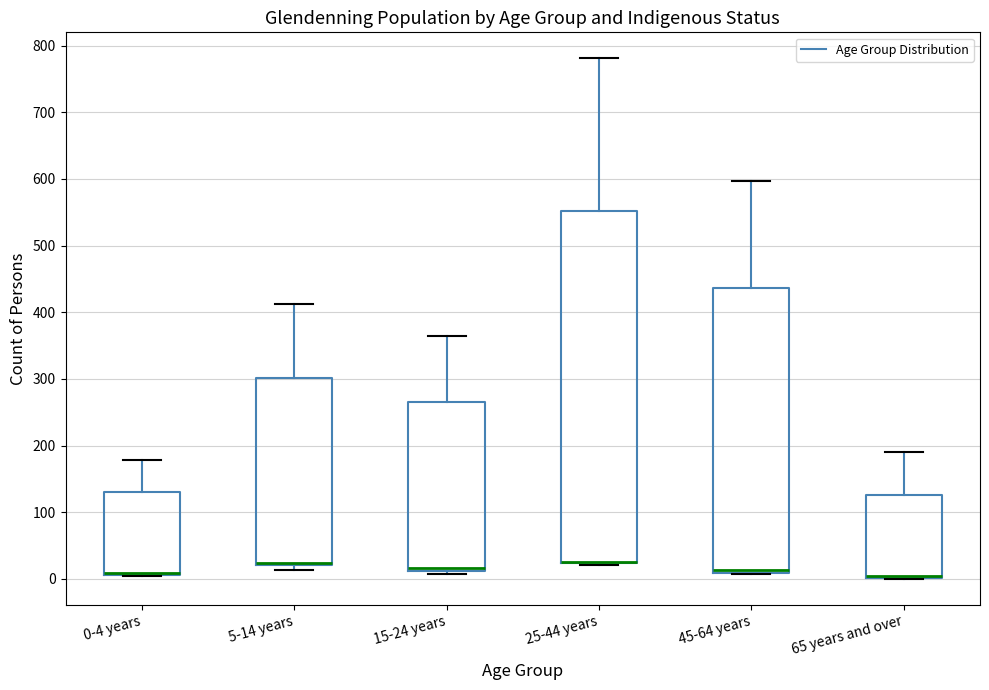

Reading left to right, read every box against the y-axis: the position of its median line, the range the box covers, and the ends of its whiskers. The values are not printed on the chart, so give them approximately, as read against the axis.

0-4 years: median 10 (drawn on the box's lower edge), box 10 to 130, whiskers 0 to 180
5-14 years: median 20 (drawn on the box's lower edge), box 20 to 300, whiskers 10 to 410
15-24 years: median 20, box 10 to 270, whiskers 10 (just below the box's lower edge) to 370
25-44 years: median 30 (drawn on the box's lower edge), box 20 to 550, whiskers 20 (just below the box's lower edge) to 780
45-64 years: median 10 (just above the box's lower edge), box 10 to 440, whiskers 10 to 600
65 years and over: median 0 (just above the box's lower edge), box 0 to 130, whiskers 0 to 190